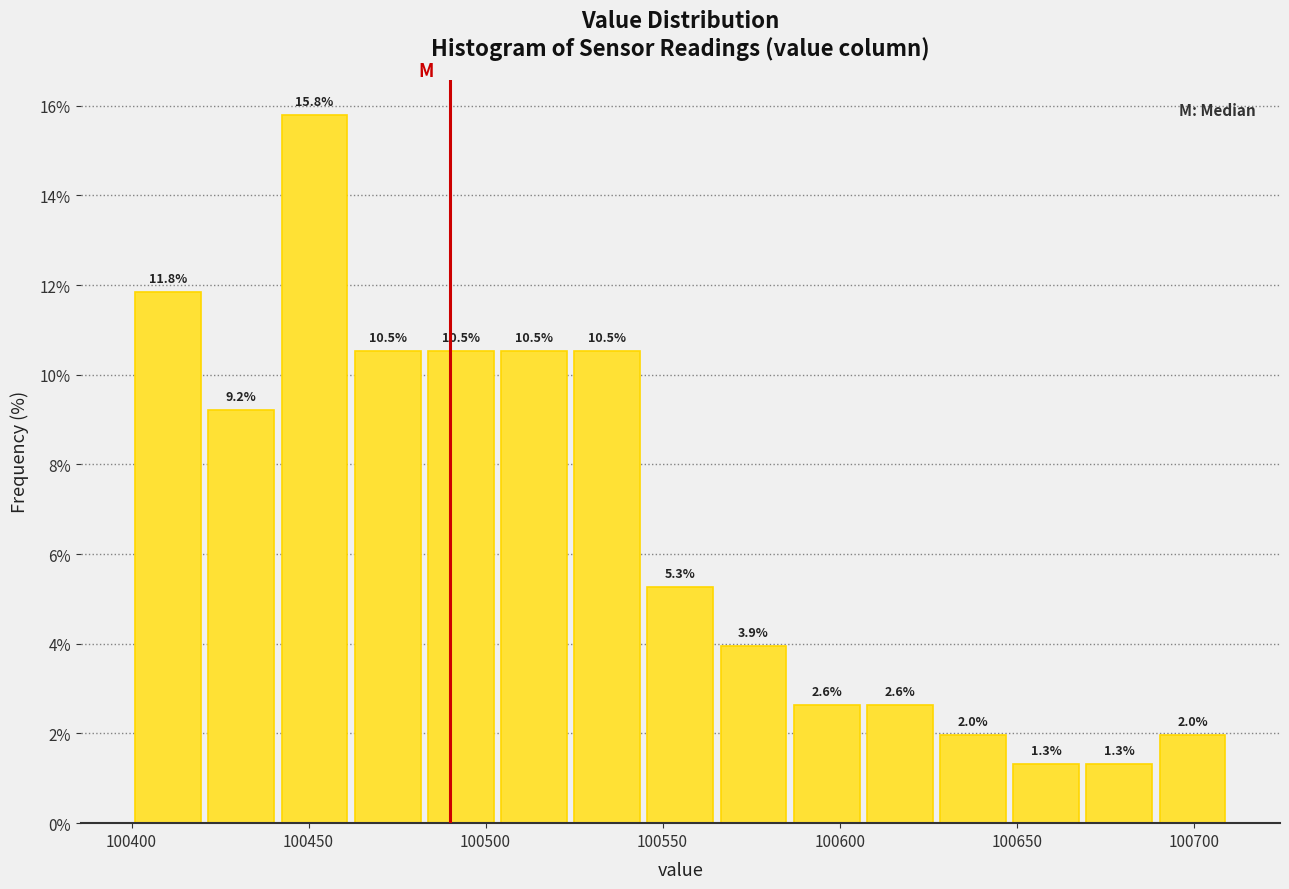

Reading left to right, list every bar in this chart as the range it spans on the x-axis followed by its height. The bar edges are not printed on the chart, so give them approximately, as read against the axis.

100400 to 100420: 11.8
100420 to 100440: 9.2
100440 to 100460: 15.8
100460 to 100485: 10.5
100485 to 100505: 10.5
100505 to 100525: 10.5
100525 to 100545: 10.5
100545 to 100565: 5.3
100565 to 100585: 3.9
100585 to 100605: 2.6
100605 to 100625: 2.6
100625 to 100650: 2.0
100650 to 100670: 1.3
100670 to 100690: 1.3
100690 to 100710: 2.0